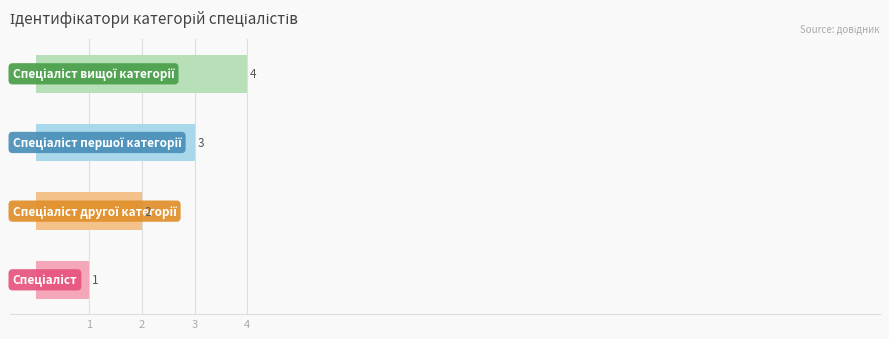

What is the maximum value shown in the chart?

4